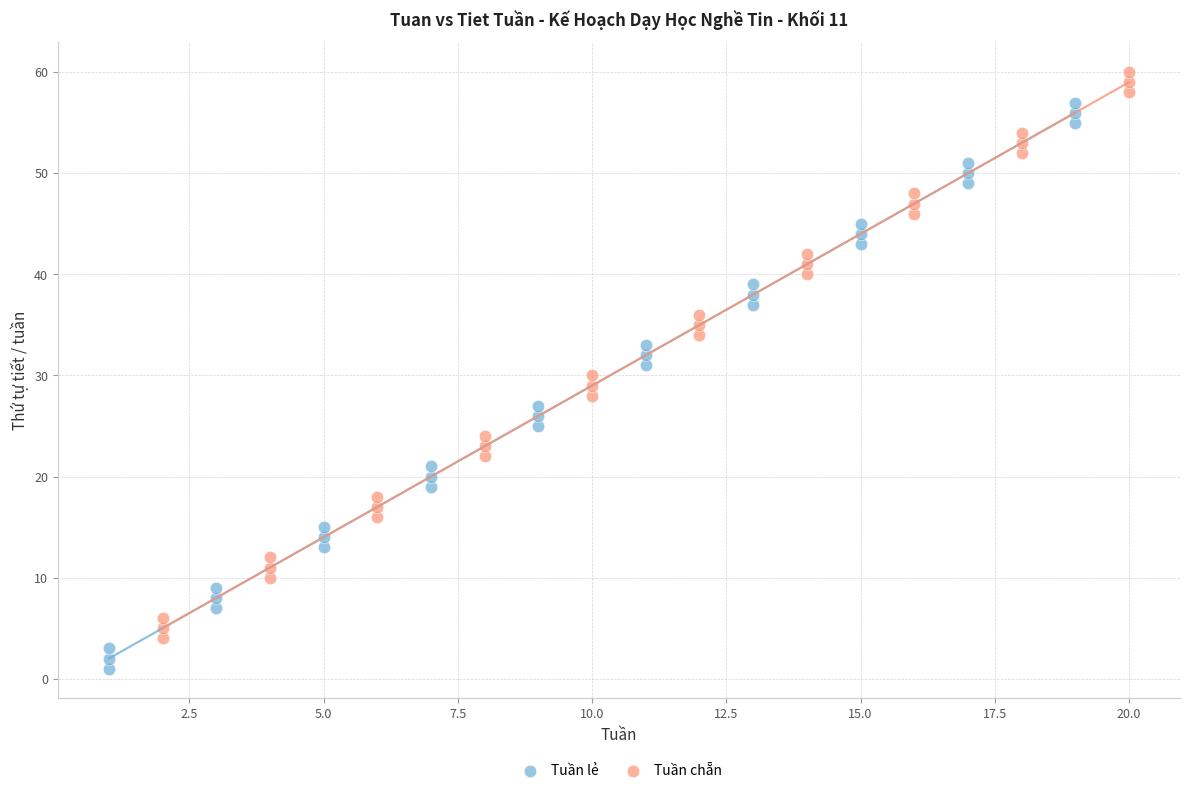

Which series reaches the maximum Y coordinate?

Tuần chẵn